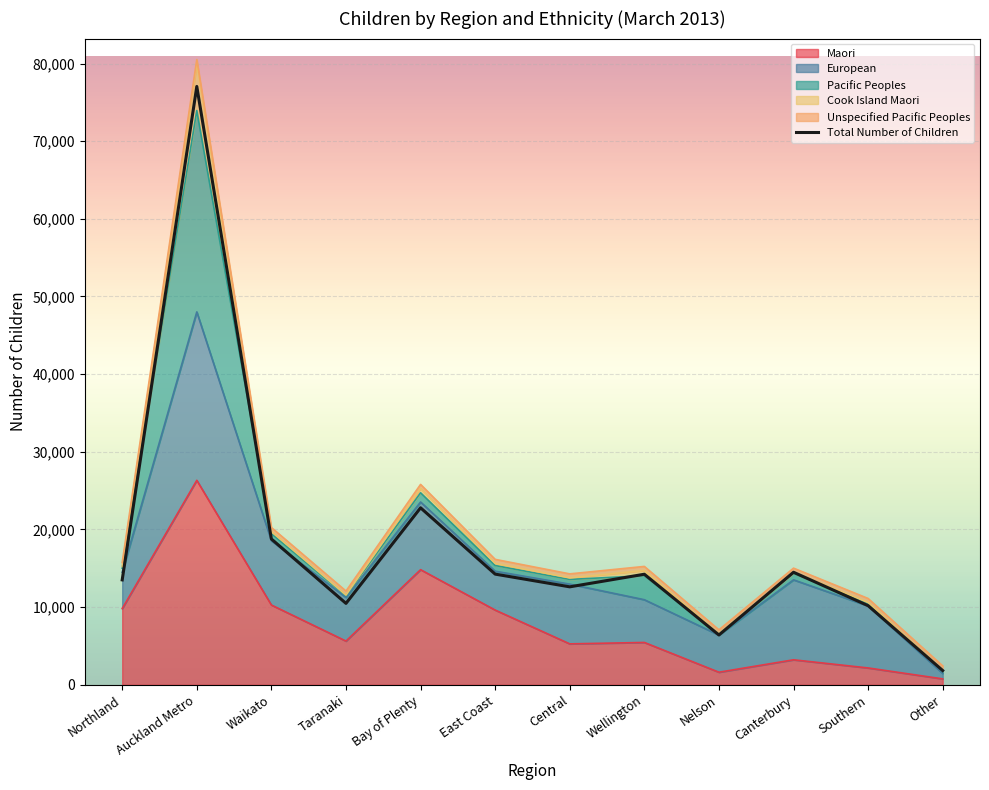

Which has a higher value, Southern or Waikato?

Waikato